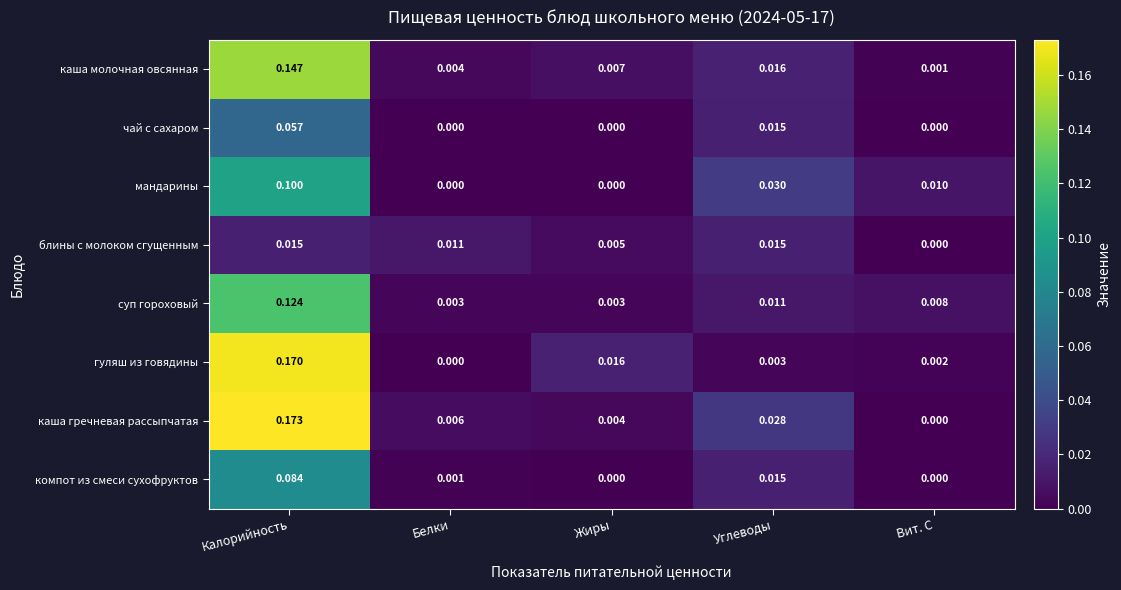

Which series has the largest range (max minus min)?

каша гречневая рассыпчатая